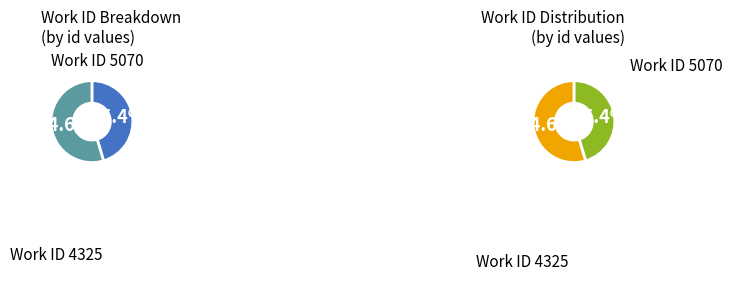

To the nearest percent, what is the combined percentage of 5070 and 4325?

100%